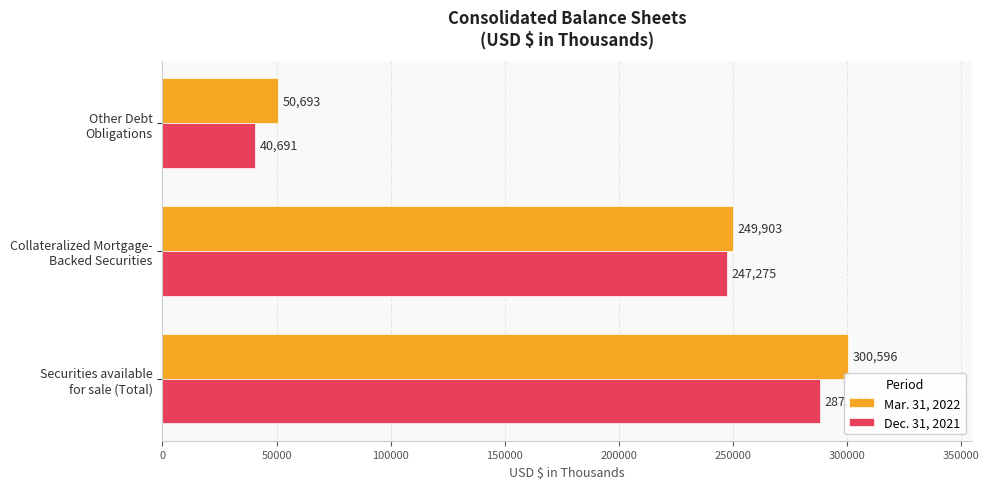

Count the Mar. 31, 2022 values in the range 50693 to 300596.

3